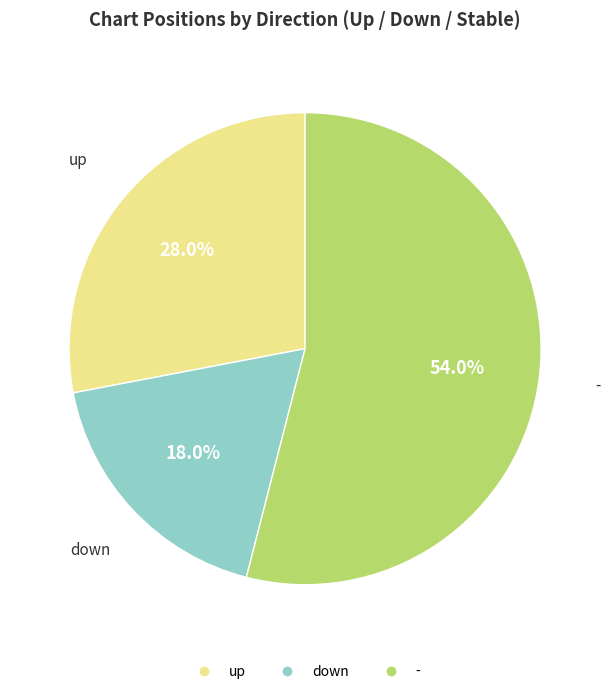

Is it true that - is 54% of the pie?

True